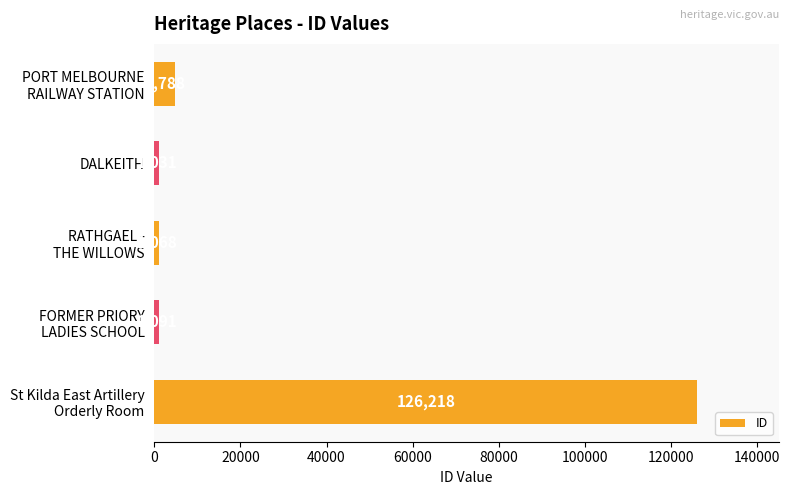

Does the chart contain stacked bars?

No